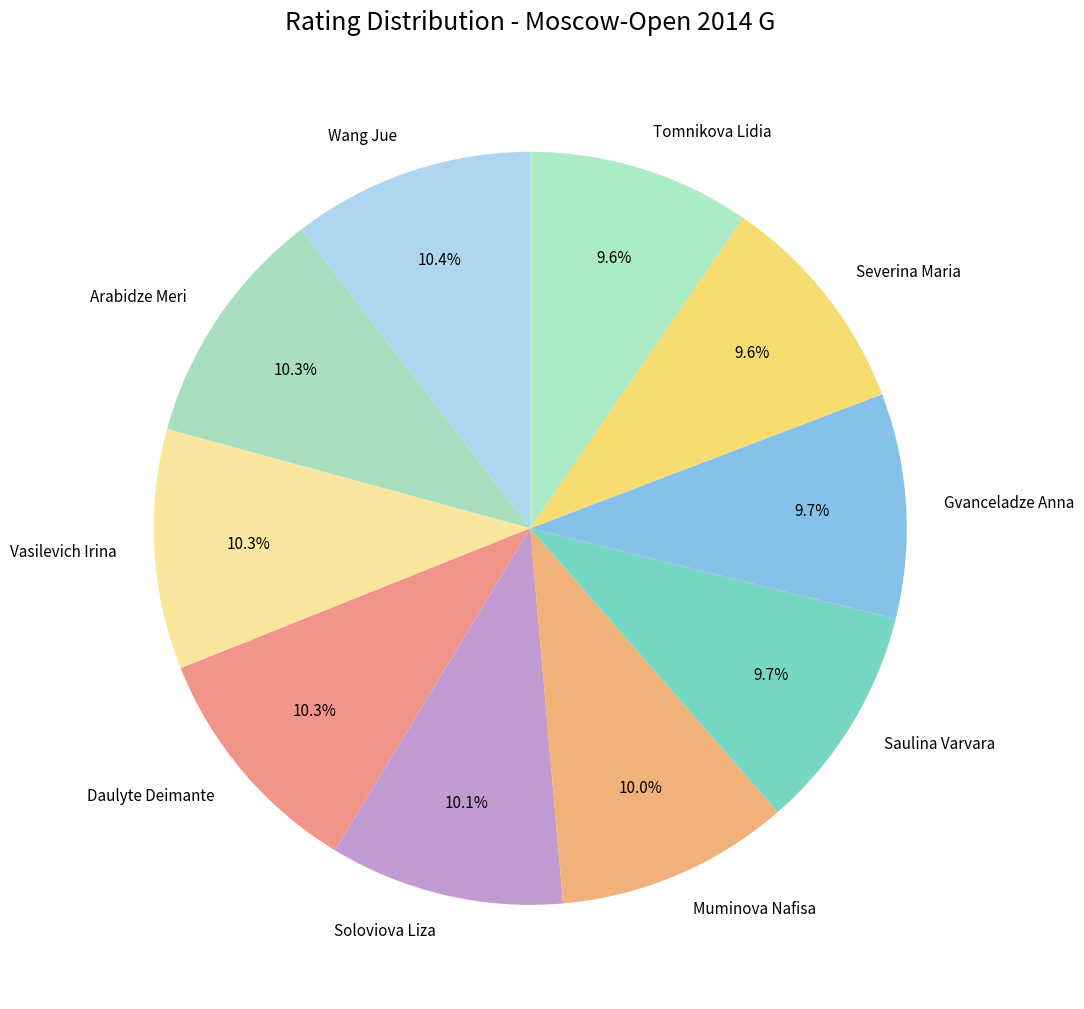

To the nearest percent, what is the average slice percentage?

10%